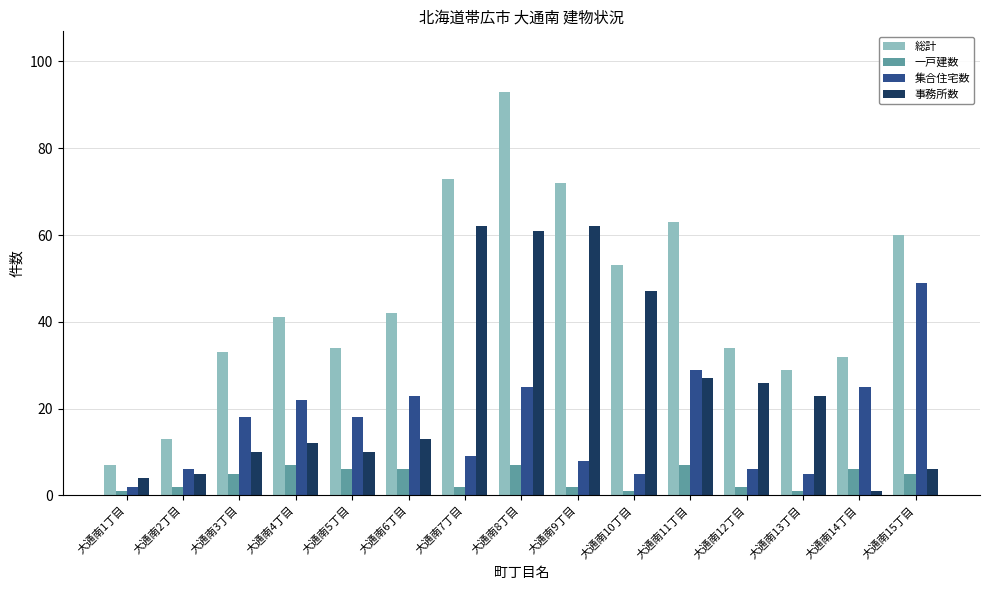

The value of 事務所数 at 大通南7丁目 is 62. True or false?

True